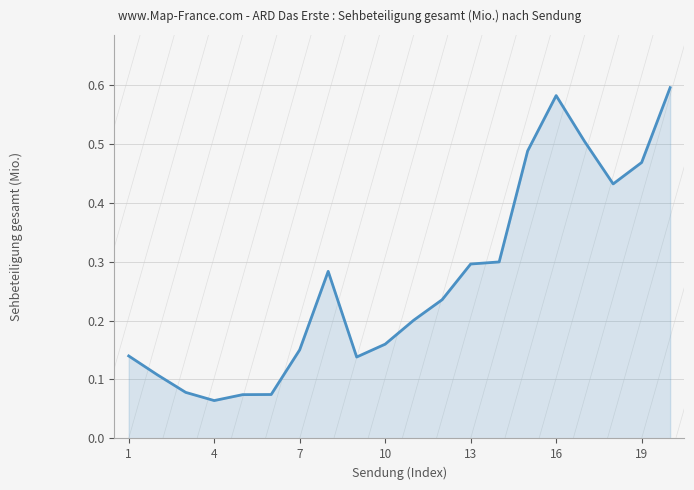

How many values are between 0 and 1?

20